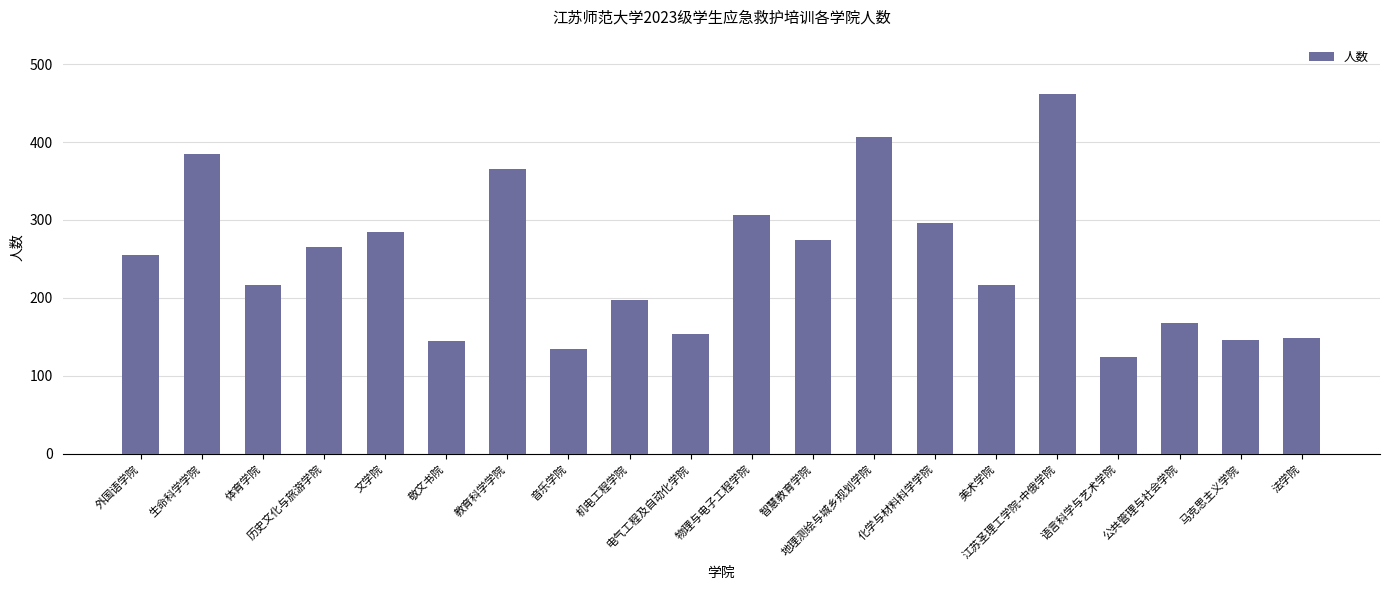

Approximately how many times larger is the value at 历史文化与旅游学院 compared to 法学院?

1.8